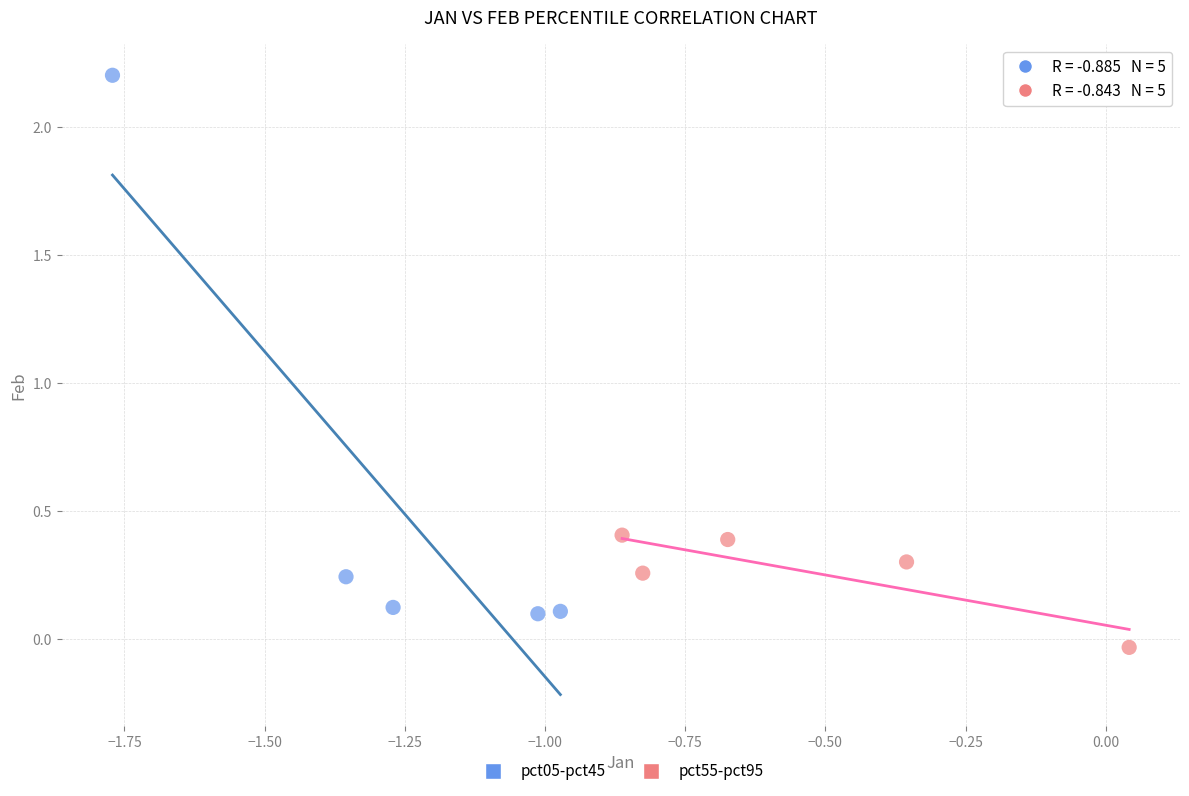

Which series reaches the minimum Y coordinate?

pct55-pct95